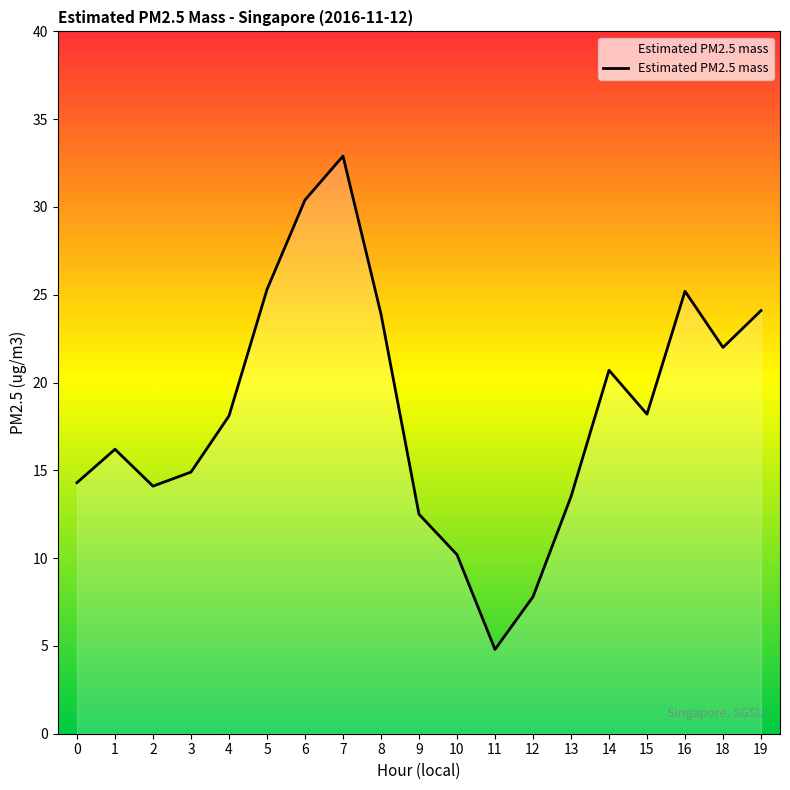

How many values exceed 18?

10